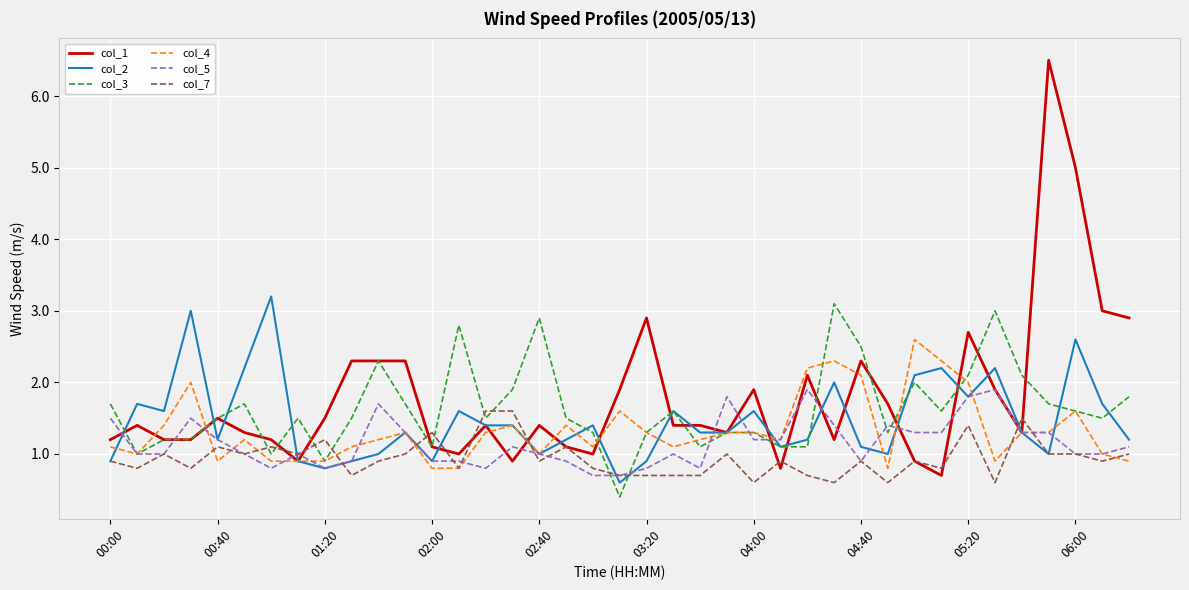

What is the minimum value for col_7?

0.6